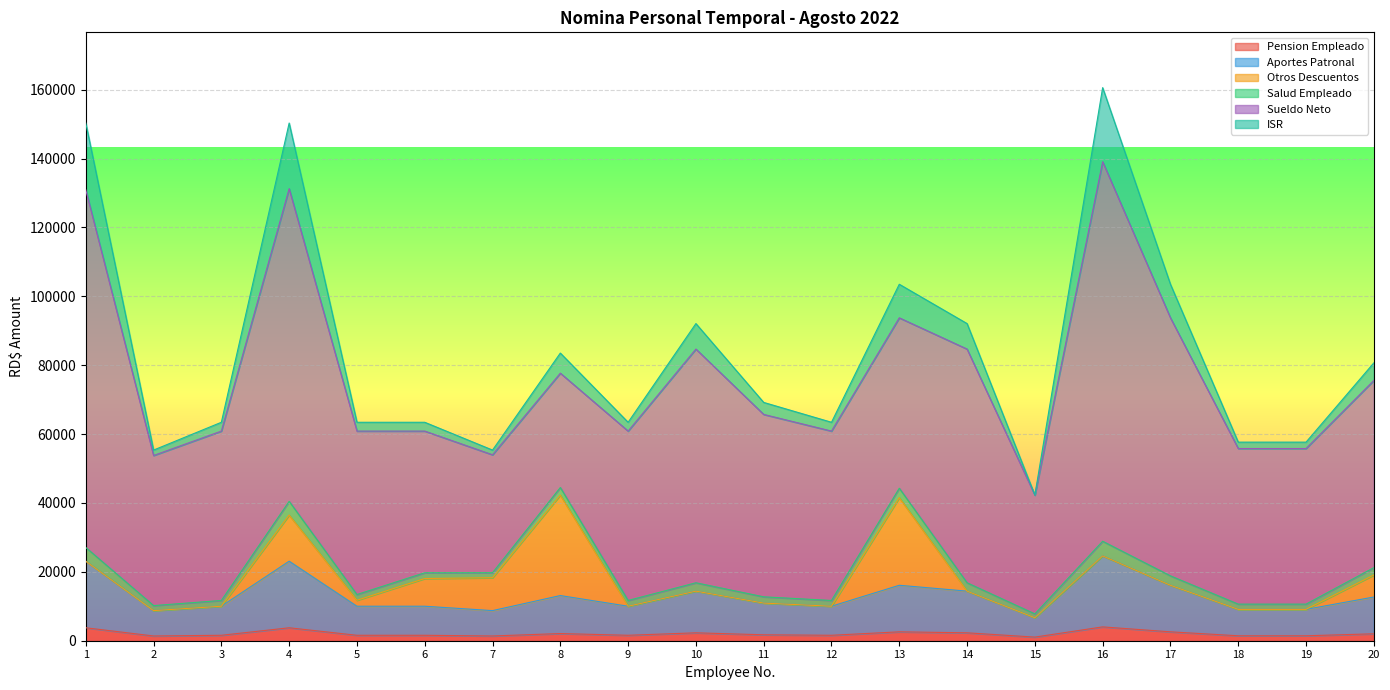

What is the total value across all series at 1?

150337.0